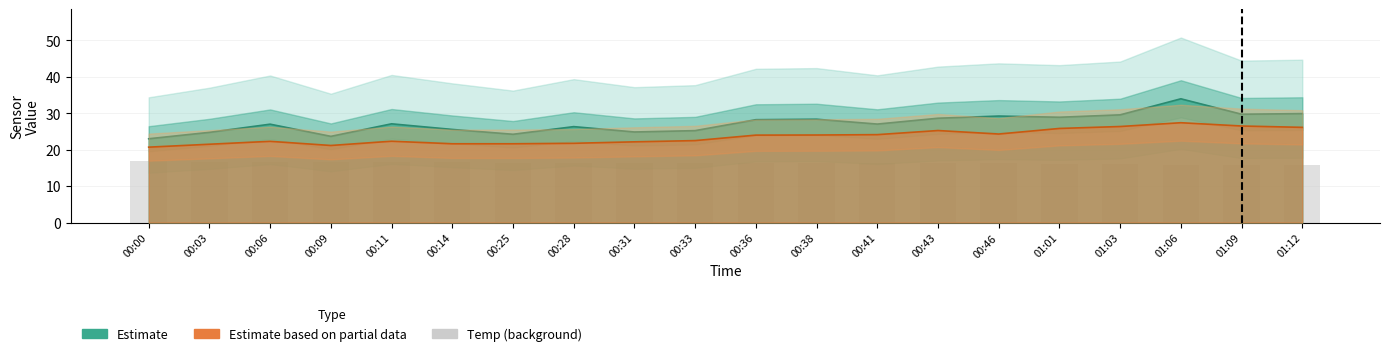

Reading right to left, extract all data points from this chart.

01:12=15.9	01:09=15.9	01:06=15.9	01:03=16.0	01:01=16.0	00:46=16.2	00:43=16.2	00:41=16.2	00:38=16.2	00:36=16.2	00:33=16.2	00:31=16.3	00:28=16.3	00:25=16.4	00:14=16.5	00:11=16.6	00:09=16.6	00:06=16.6	00:03=16.7	00:00=16.8